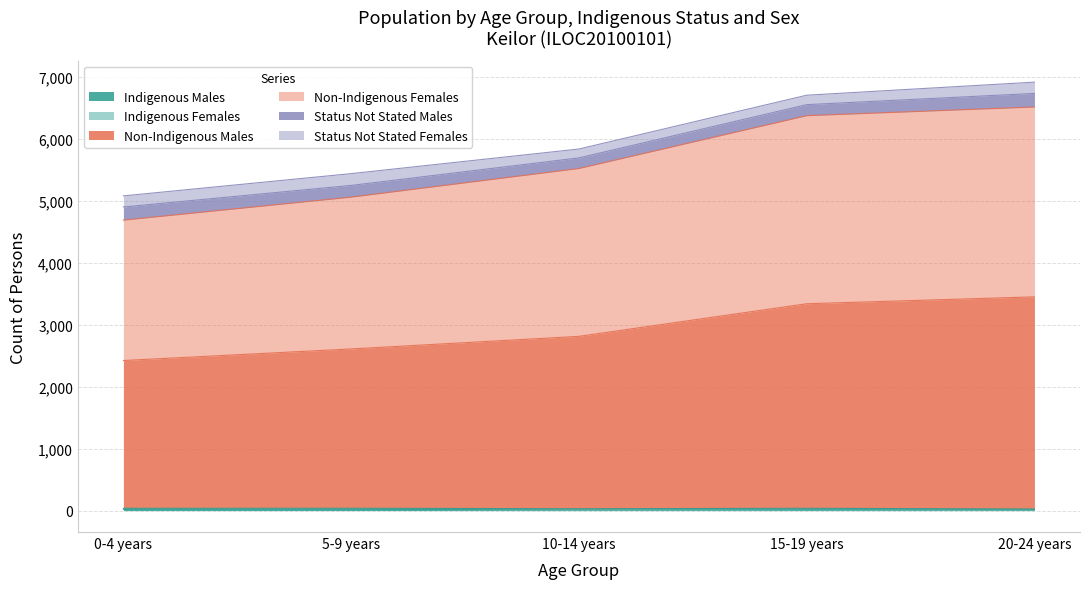

True or false: Indigenous Males and Non-Indigenous Males intersect in this chart.

False